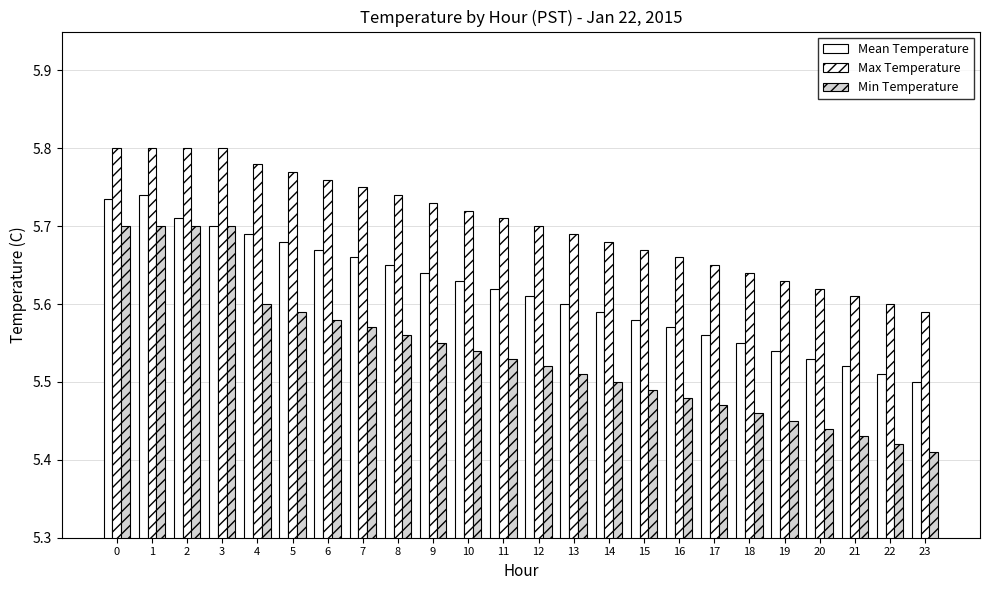

Are the bars horizontal?

No